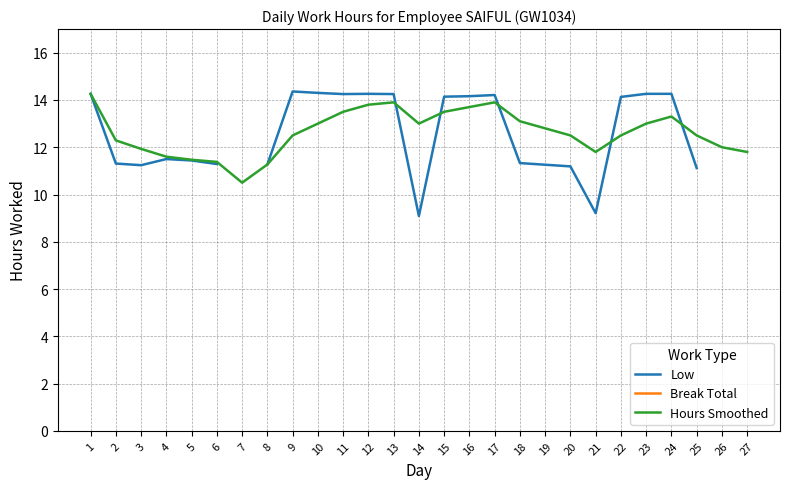

True or false: Low and Break Total intersect in this chart.

False